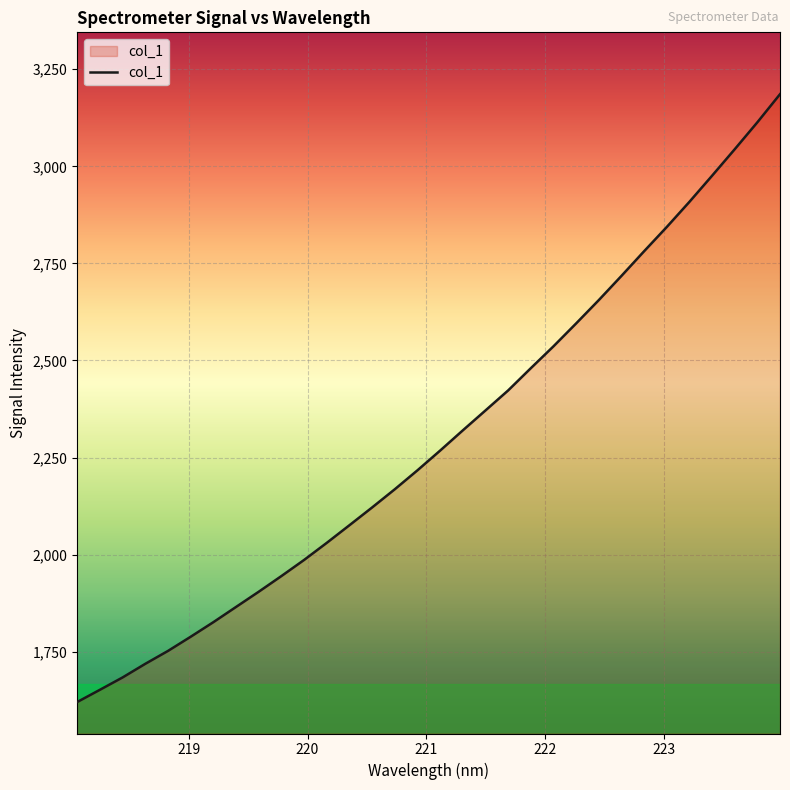

What is the greatest value displayed?

3185.8